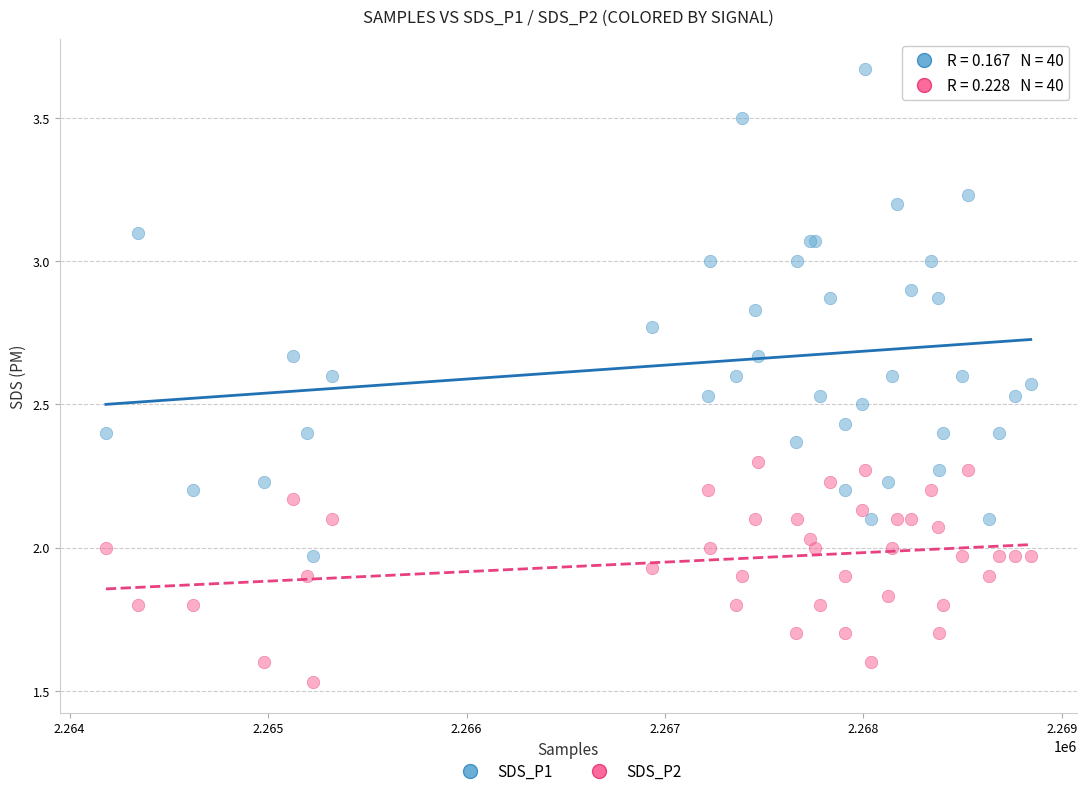

Which series contains the highest Y value?

SDS_P1